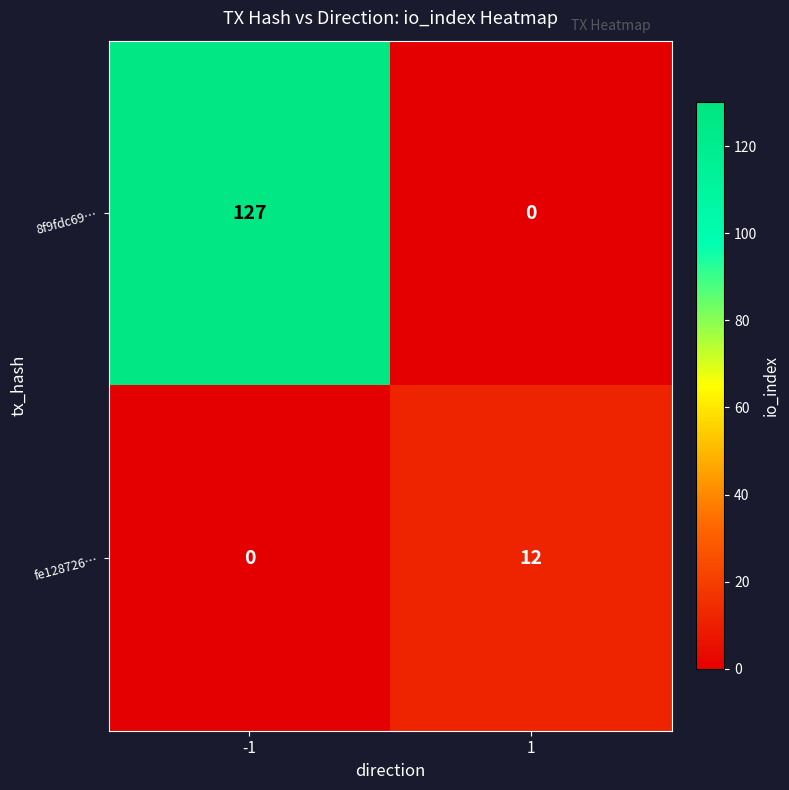

What is the approximate value of fe128726… at 1?

12